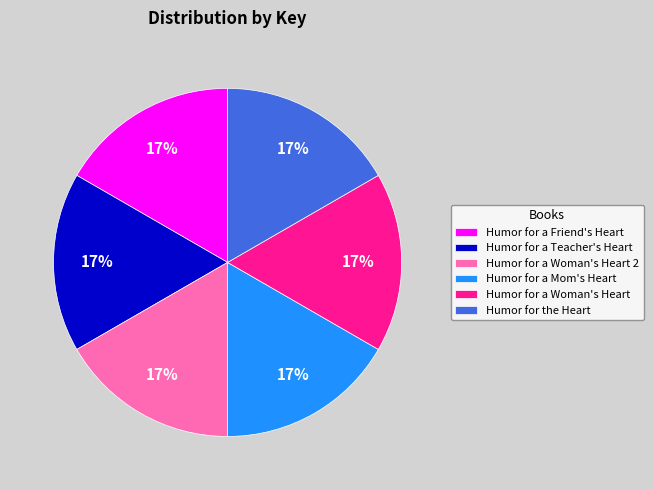

Approximately how many times larger is the value at Humor for a Woman's Heart 2 compared to Humor for a Mom's Heart?

1.0